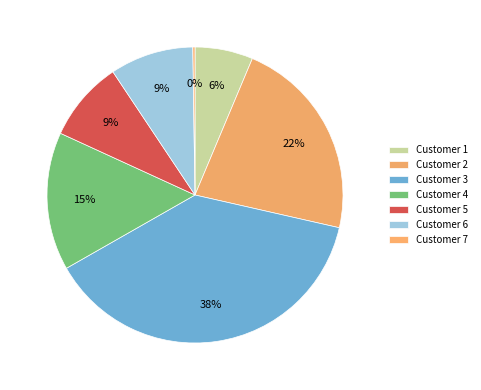

The Customer 4 slice represents 15% of the pie. True or false?

True